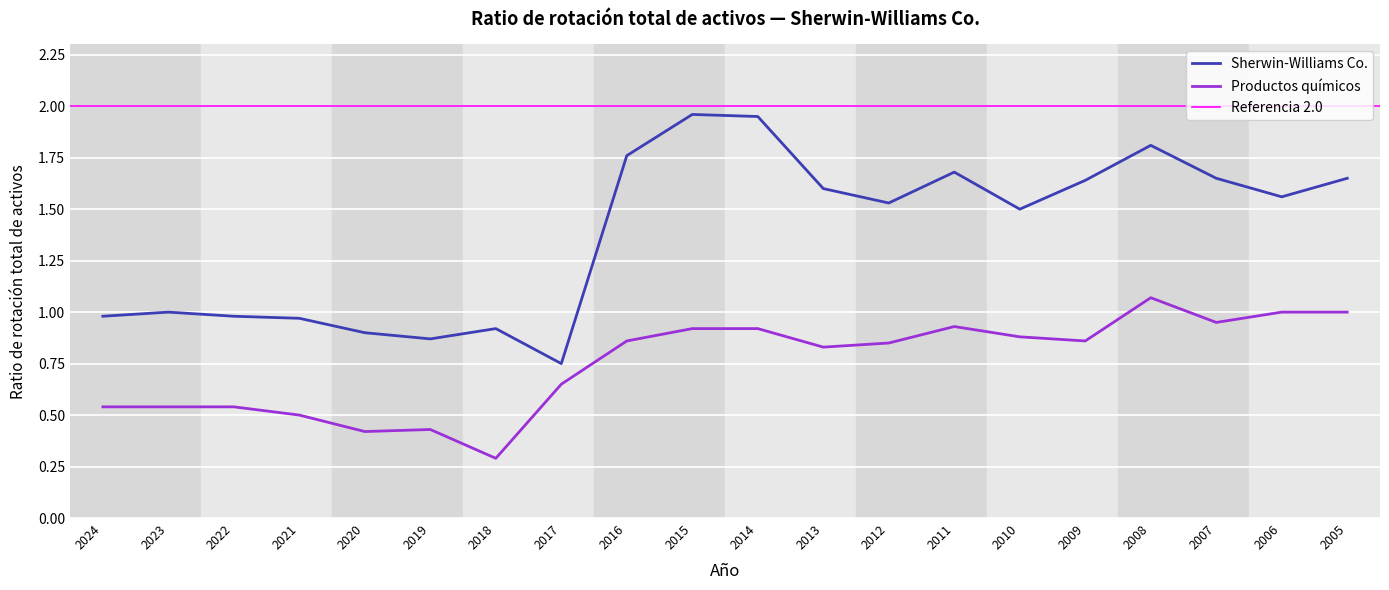

What is the difference between the Sherwin-Williams Co. values at 2024 and 2018?

0.1